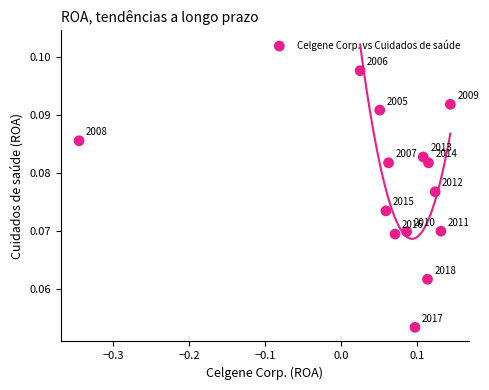

What is the range of X values (max minus min)?

0.5